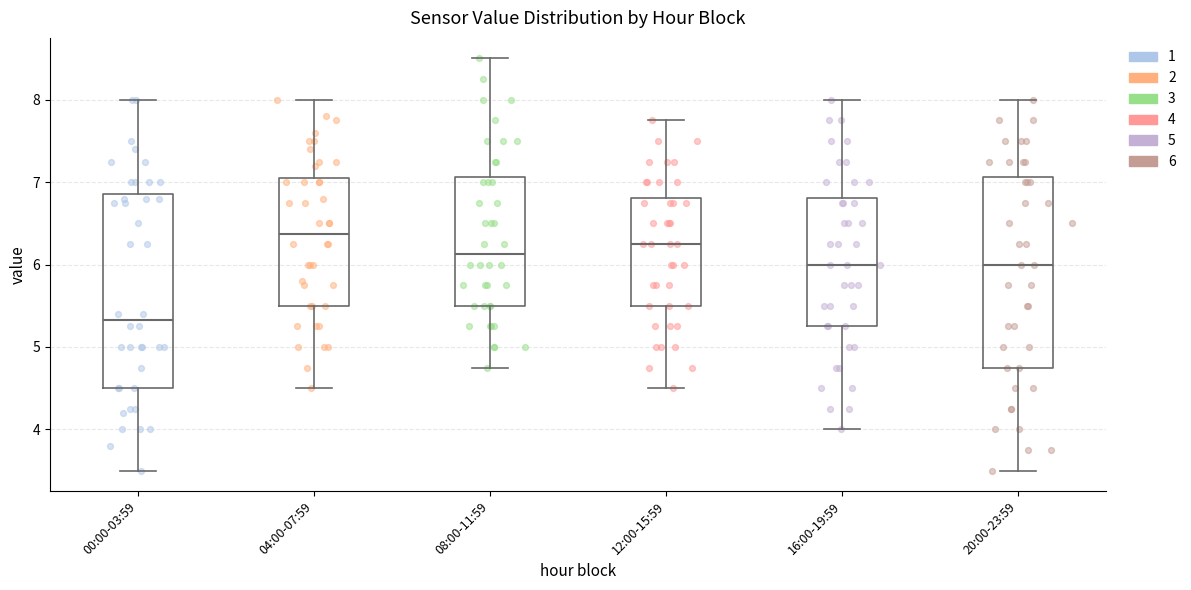

Where is the lower edge of the box for 04:00-07:59 on the y-axis? The values are not printed on the chart, so give them approximately, as read against the axis.

5.5